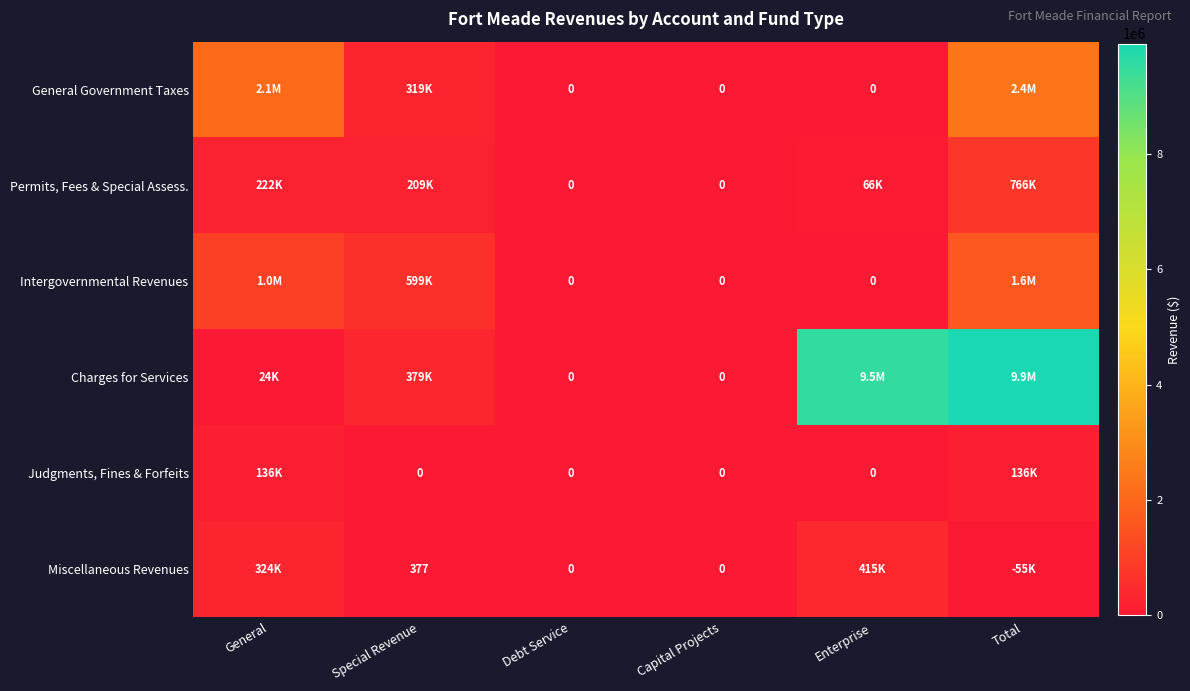

How many data points does each series have?

6